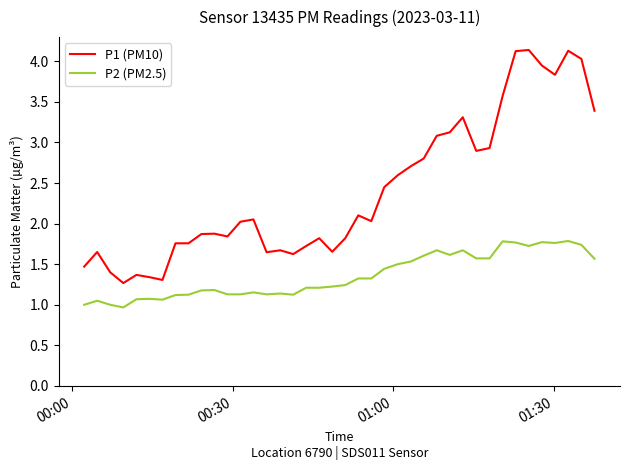

How many lines are shown in the chart?

2